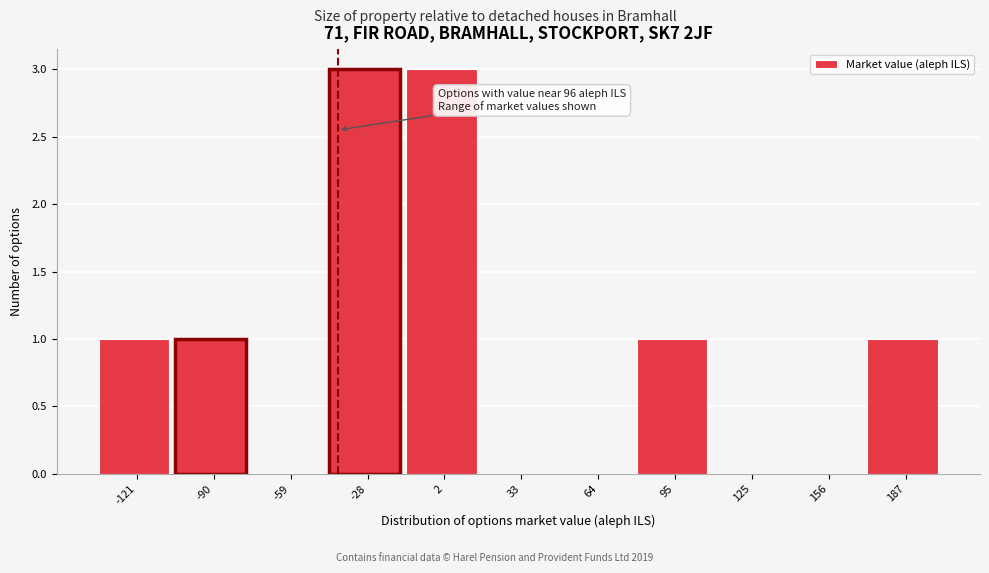

Reading left to right, list all the values displayed in this chart.

-121=1	-90=1	-59=0	-28=3	2=3	33=0	64=0	95=1	125=0	156=0	187=1